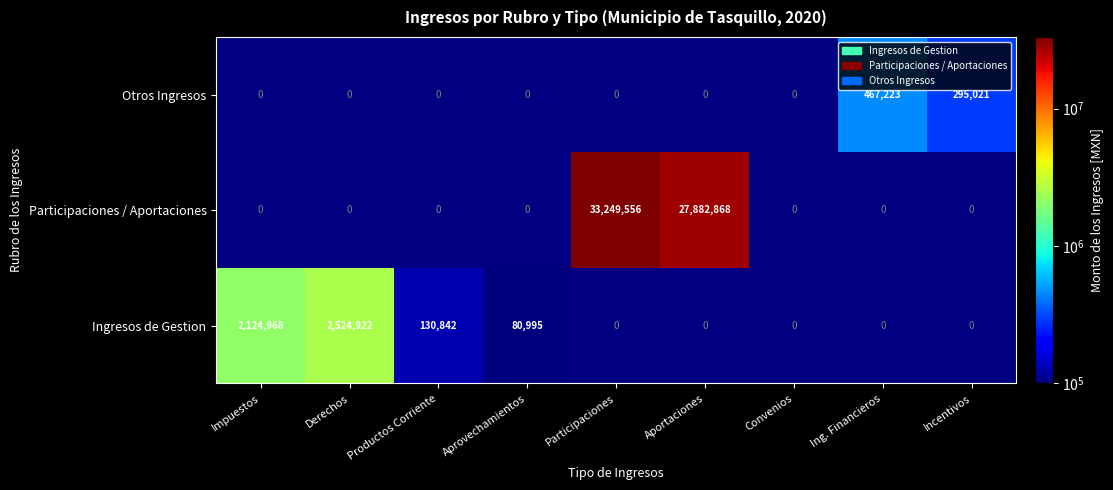

The value of Ingresos de Gestion at Impuestos is 541229. True or false?

False